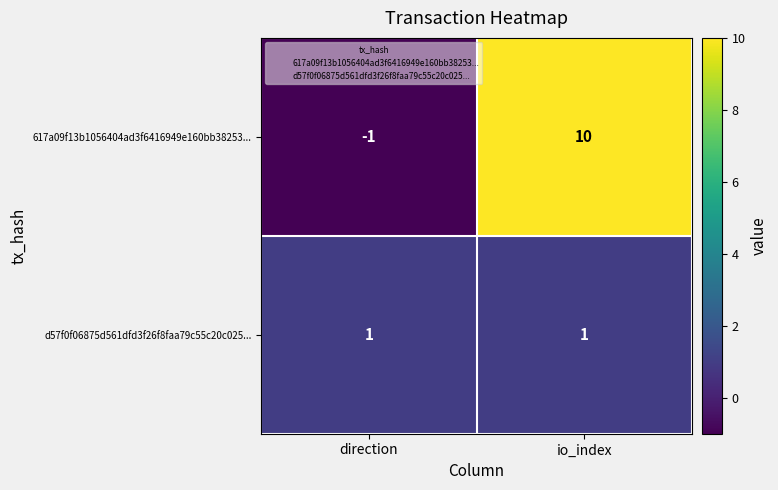

Is the value of 617a09f13b1056404ad3f6416949e160bb38253... at io_index greater than the value of d57f0f06875d561dfd3f26f8faa79c55c20c025... at direction?

Yes